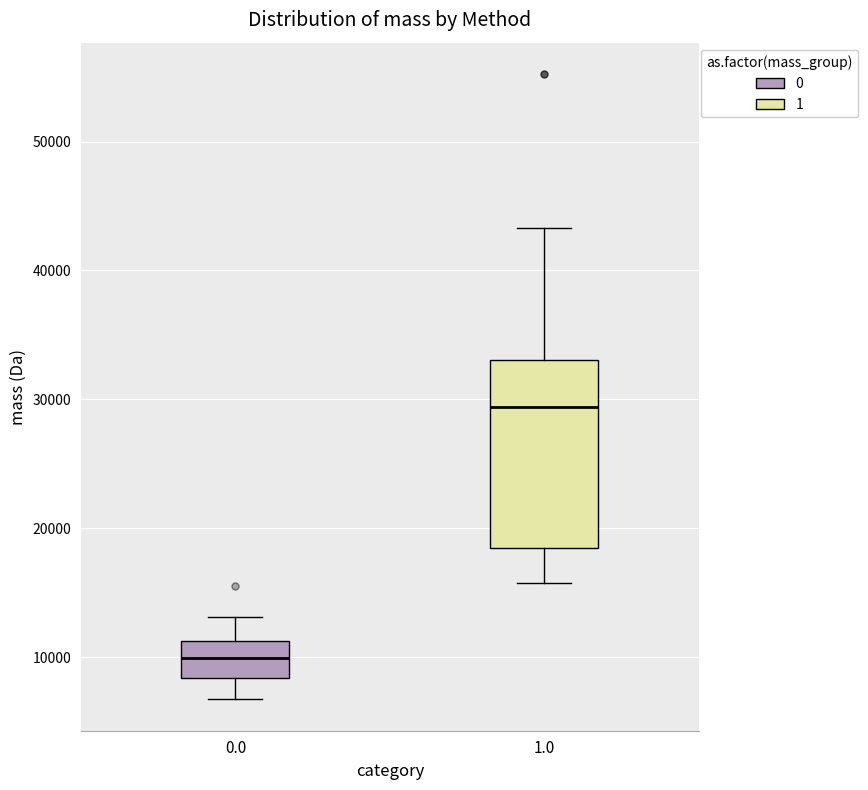

Which box is the tallest, from its lower edge to its upper edge?

1.0